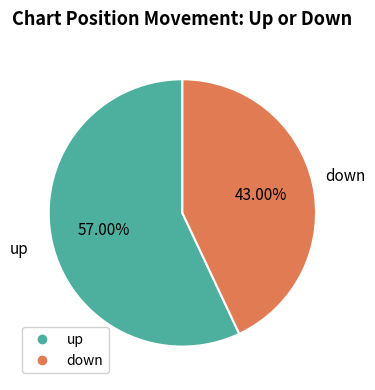

To the nearest percent, what is the difference between the largest and smallest slice percentages?

14%